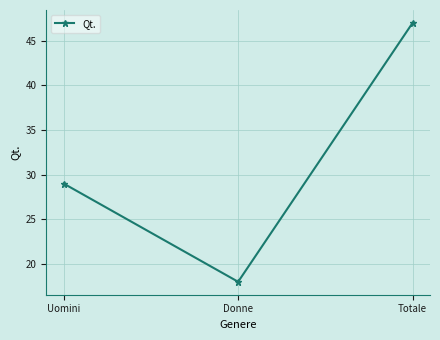

What value does the data have at Totale, to the nearest 10?

50